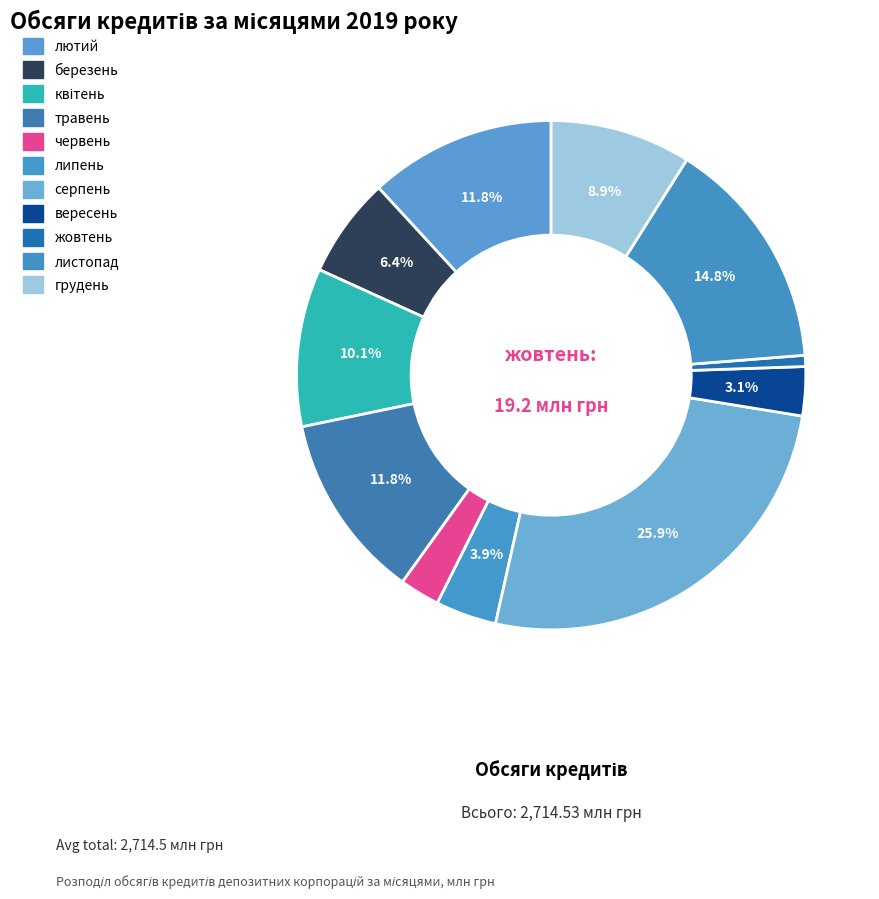

Rank the categories by value from lowest to highest.

жовтень, червень, вересень, липень, березень, грудень, квітень, травень, лютий, листопад, серпень